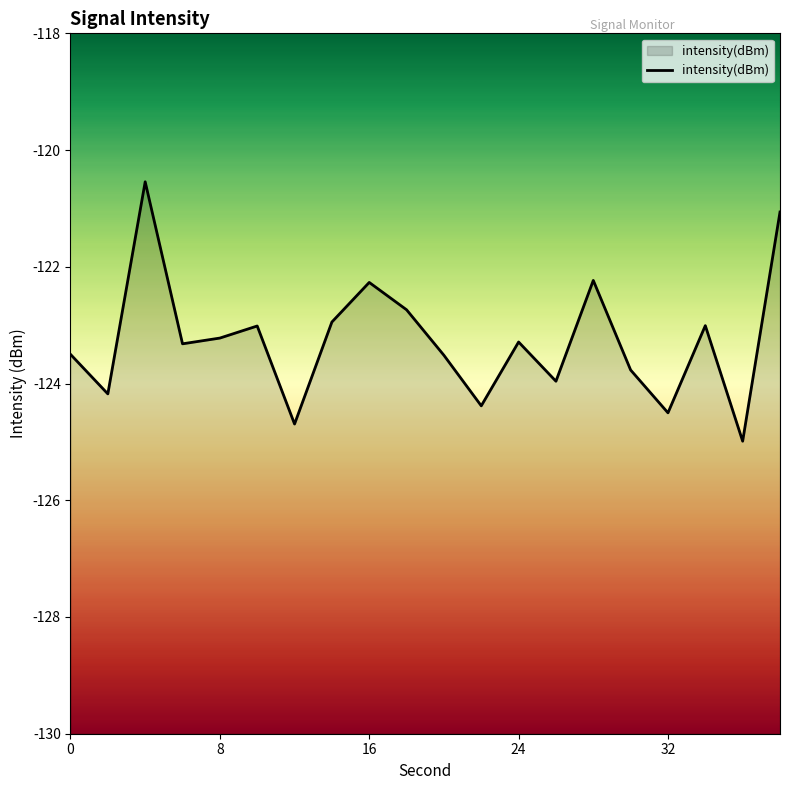

Is it true that the value at 16 is -122.3?

True